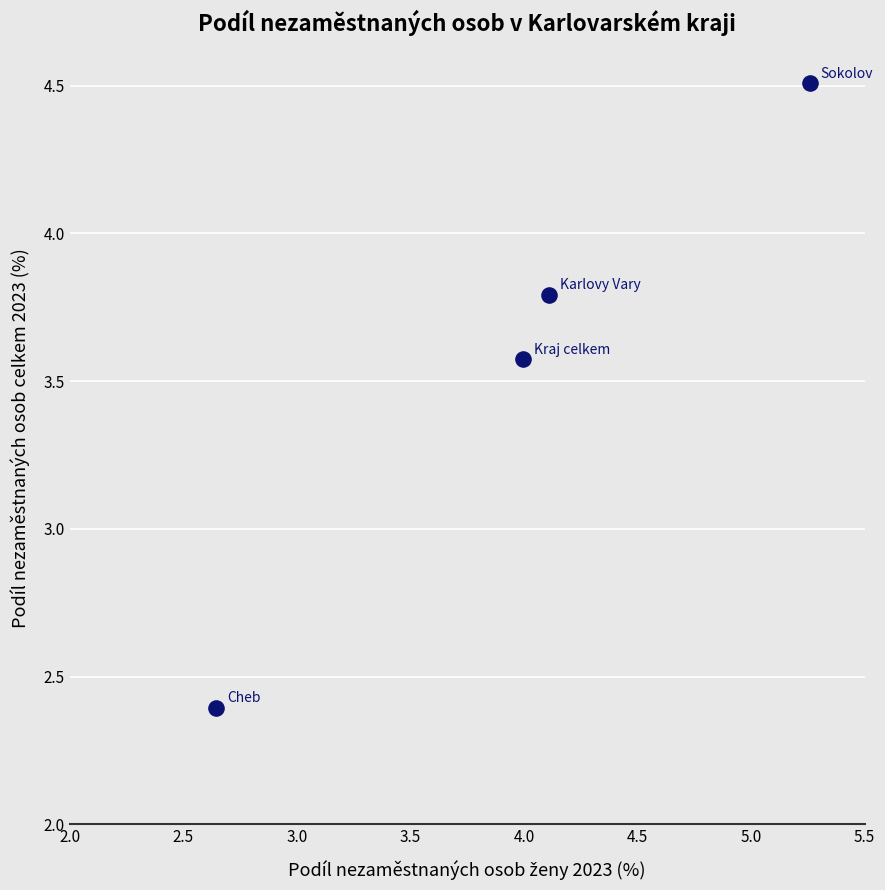

What Y value in the scatter plot is closest to 3?

3.6